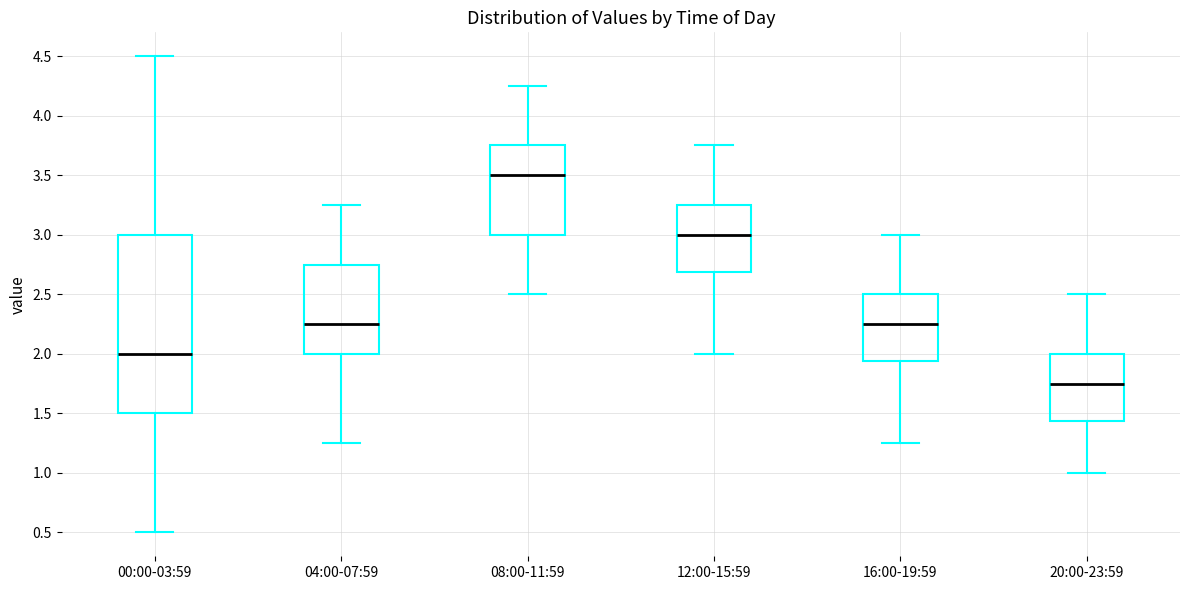

Where is the upper edge of the box for 12:00-15:59 on the y-axis? The values are not printed on the chart, so give them approximately, as read against the axis.

3.25